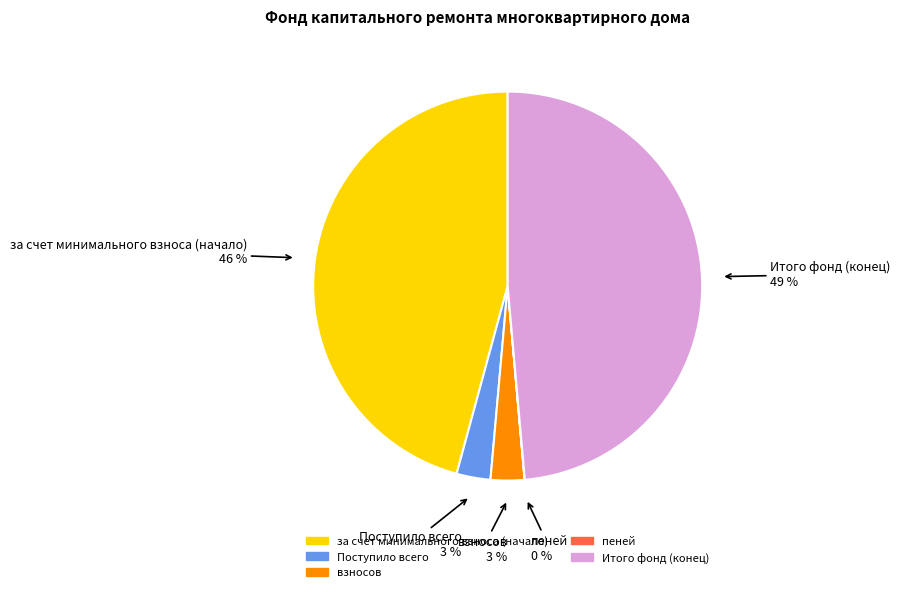

To the nearest percent, what is the average slice percentage?

20%